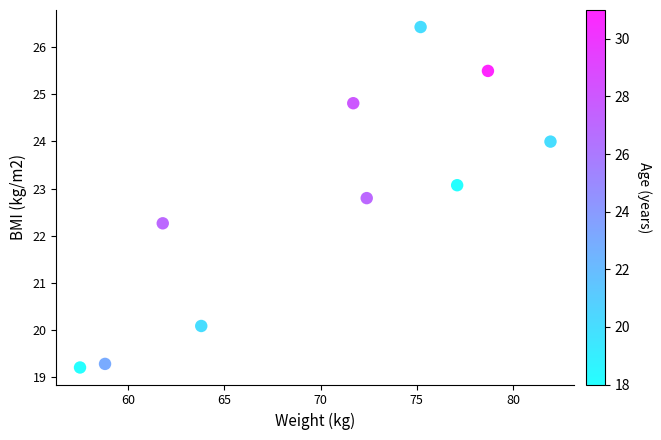

What is the average X value?

69.9